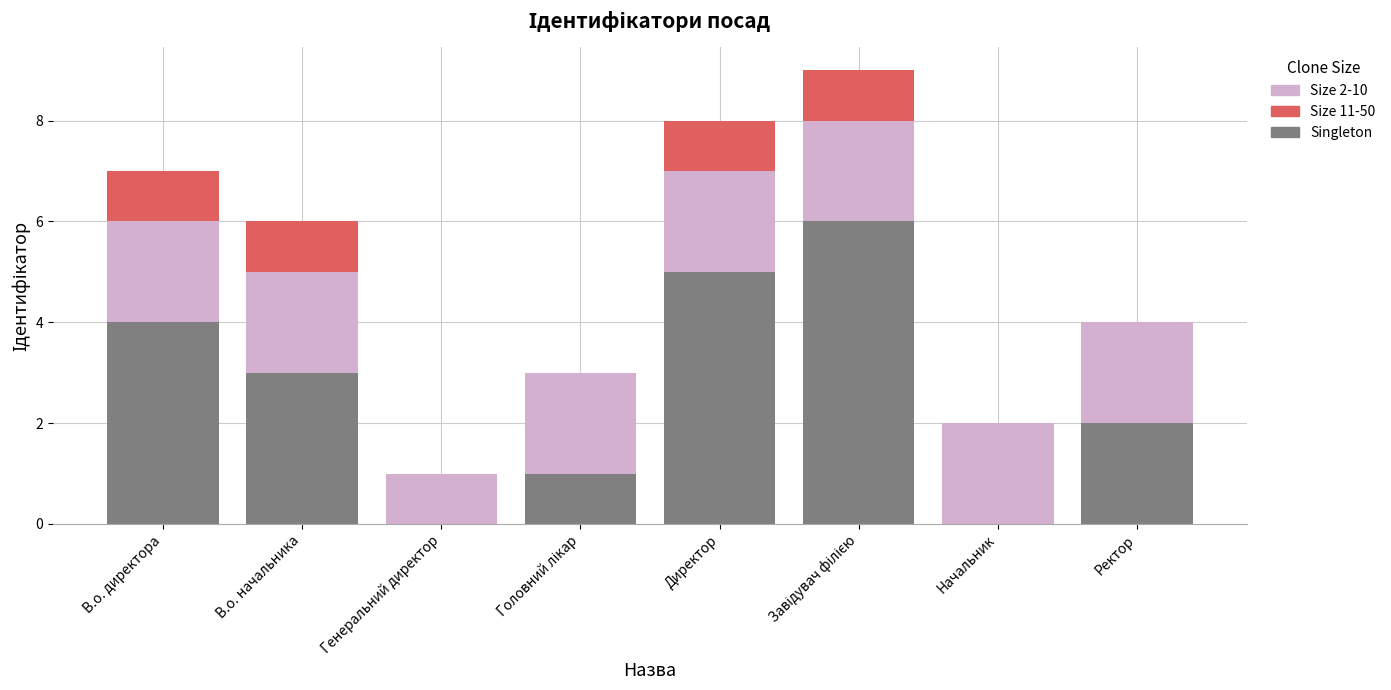

Is it true that Singleton equals 2 at Ректор?

True